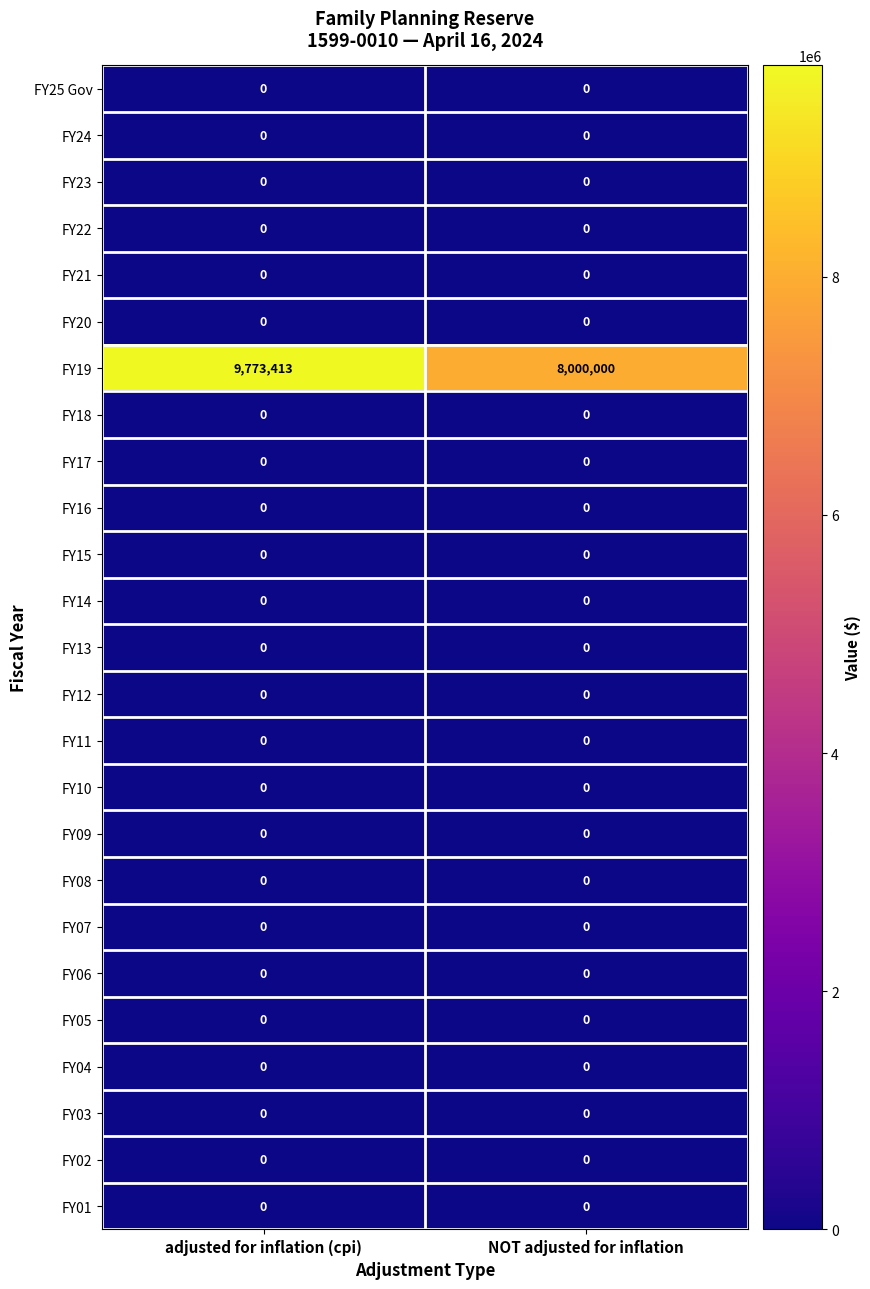

Is it true that FY22 equals 0 at NOT adjusted for inflation?

True